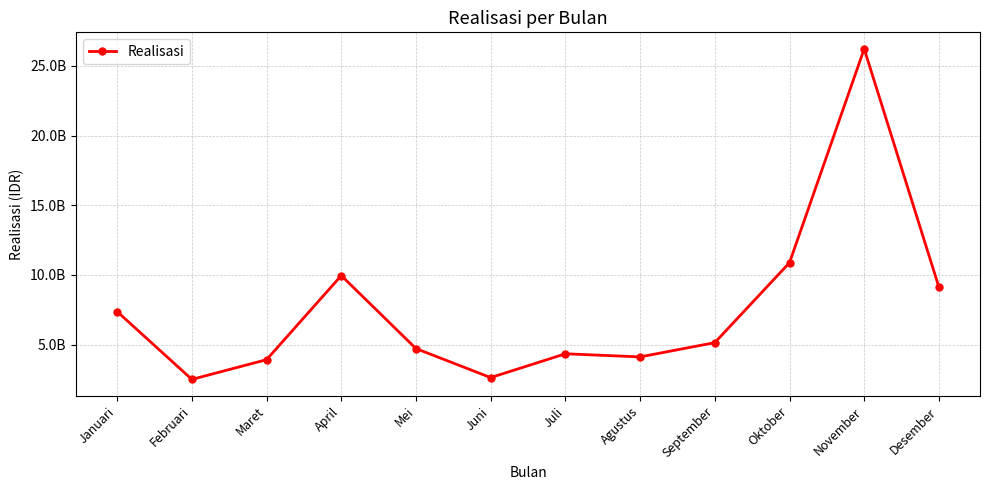

Does the chart have visible grid lines?

Yes